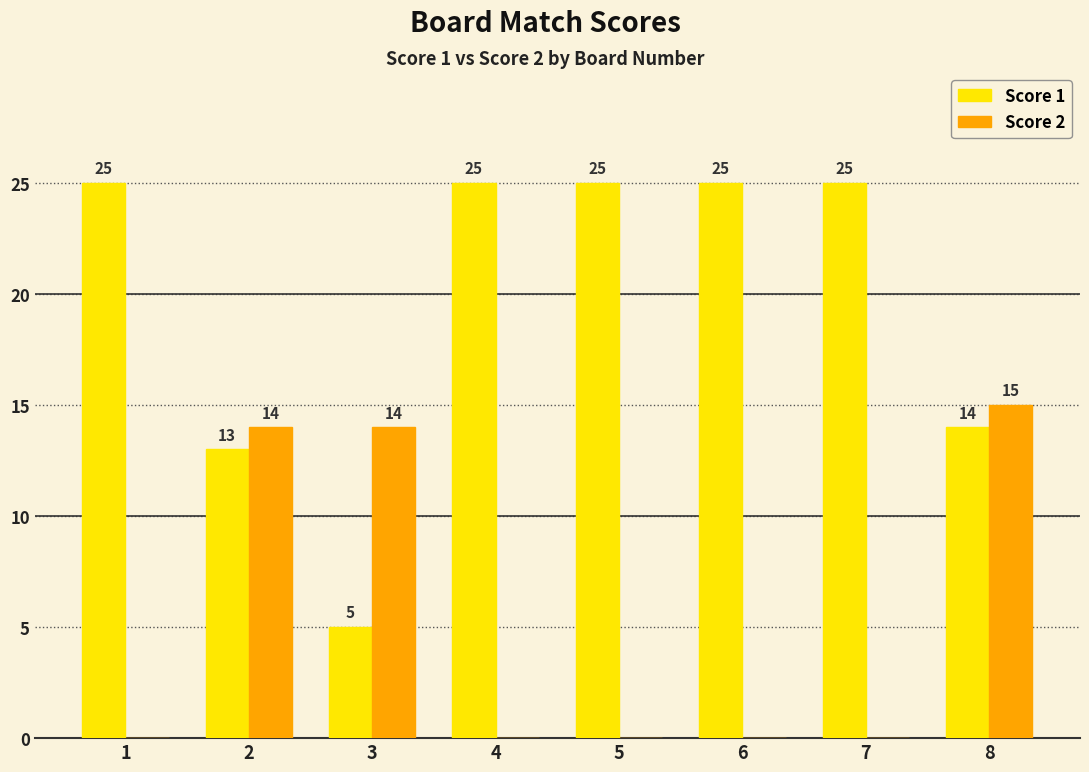

Does the chart contain stacked bars?

No